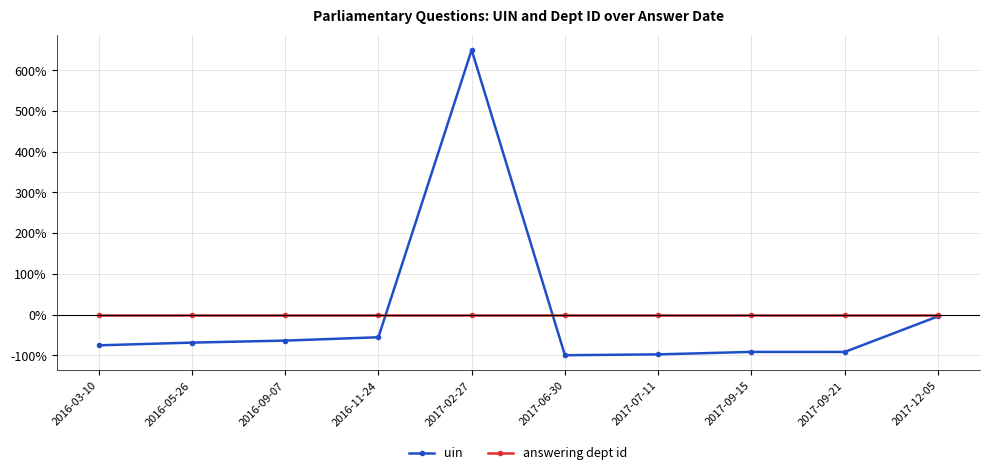

At which category is the sum across all series the highest?

2017-02-27